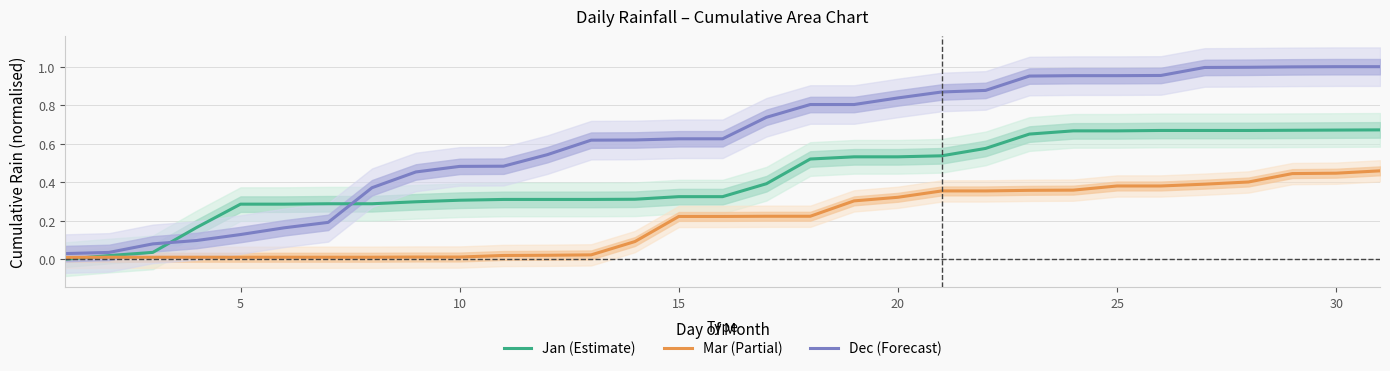

True or false: Jan (Estimate) and Dec (Forecast) intersect in this chart.

True